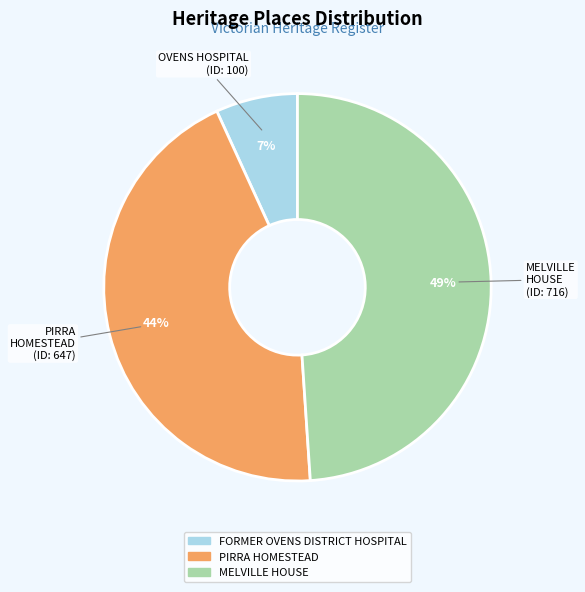

Approximately how many times larger is the value at MELVILLE HOUSE compared to PIRRA HOMESTEAD?

1.1